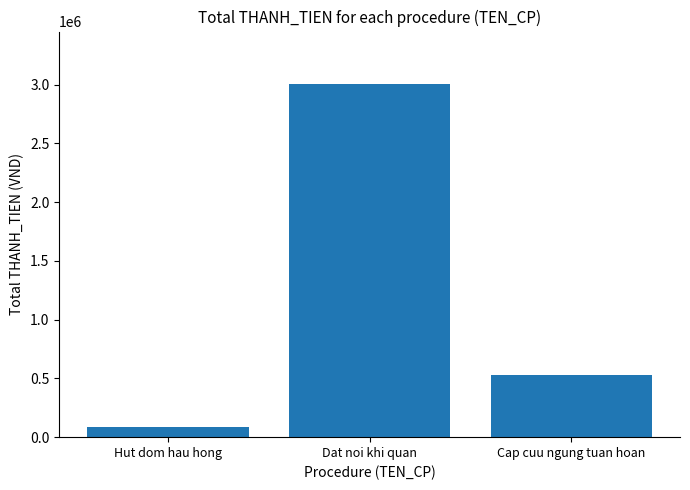

What is the average value?

1206533